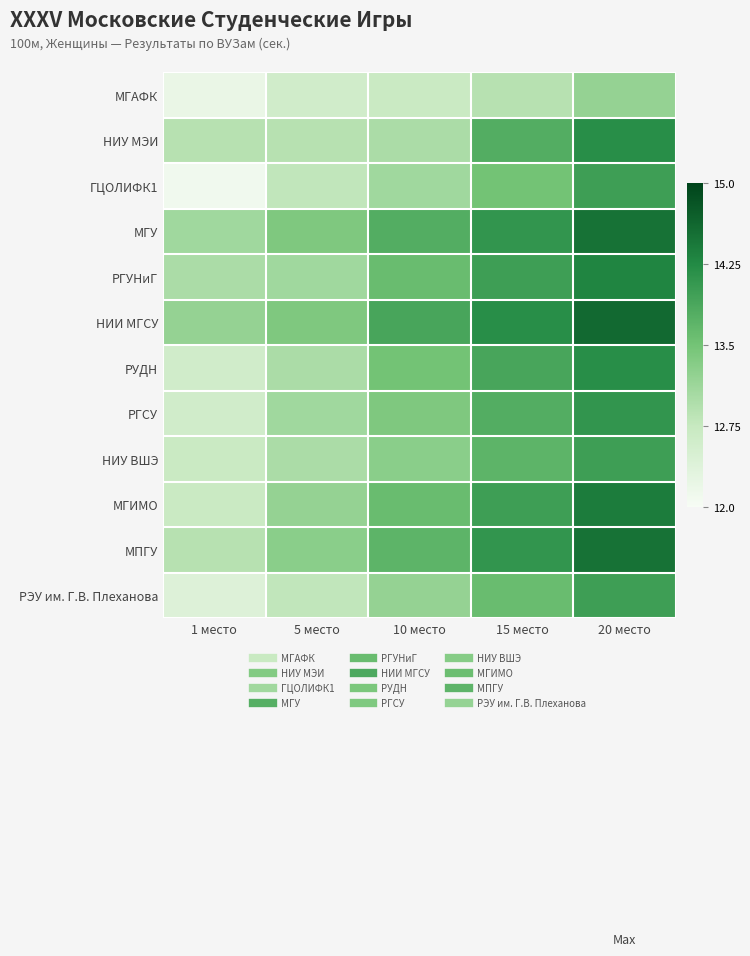

Which has a higher value, 20 место or 15 место?

20 место